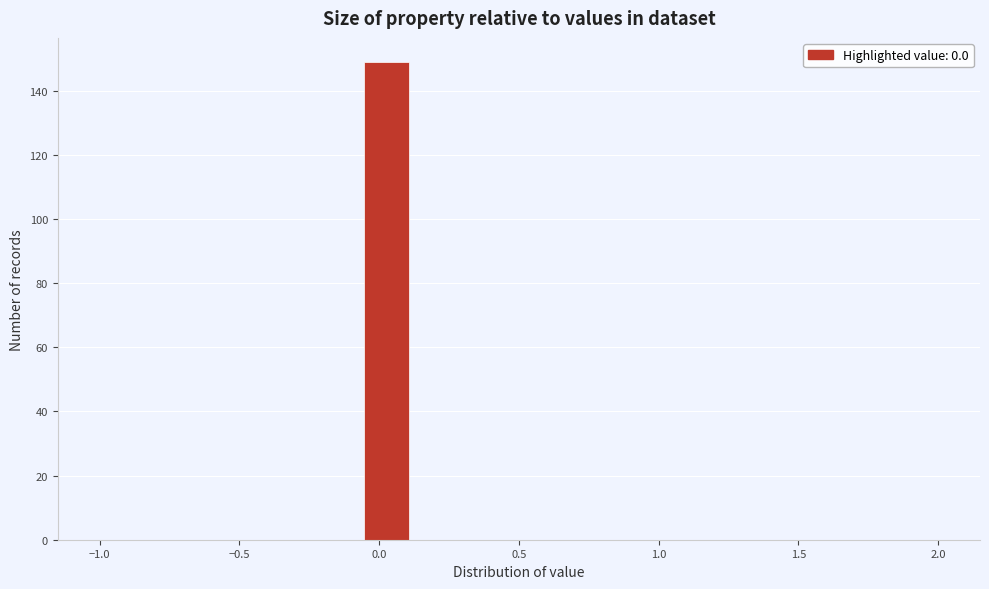

Around what value on the x-axis is the tallest bar? Give the approximate position of its centre, as read against the axis.

0.05